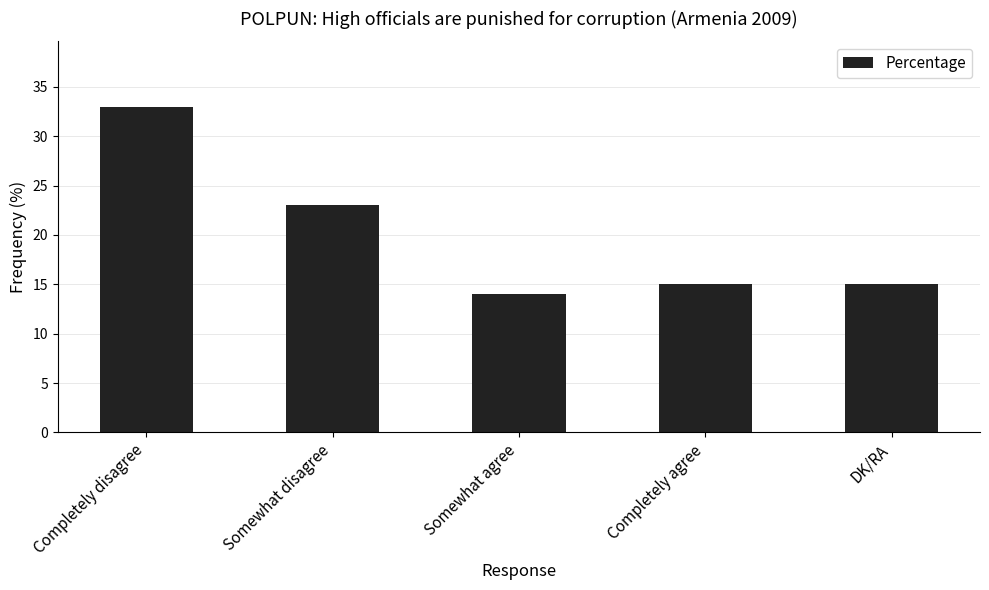

How many bars are there in total?

5